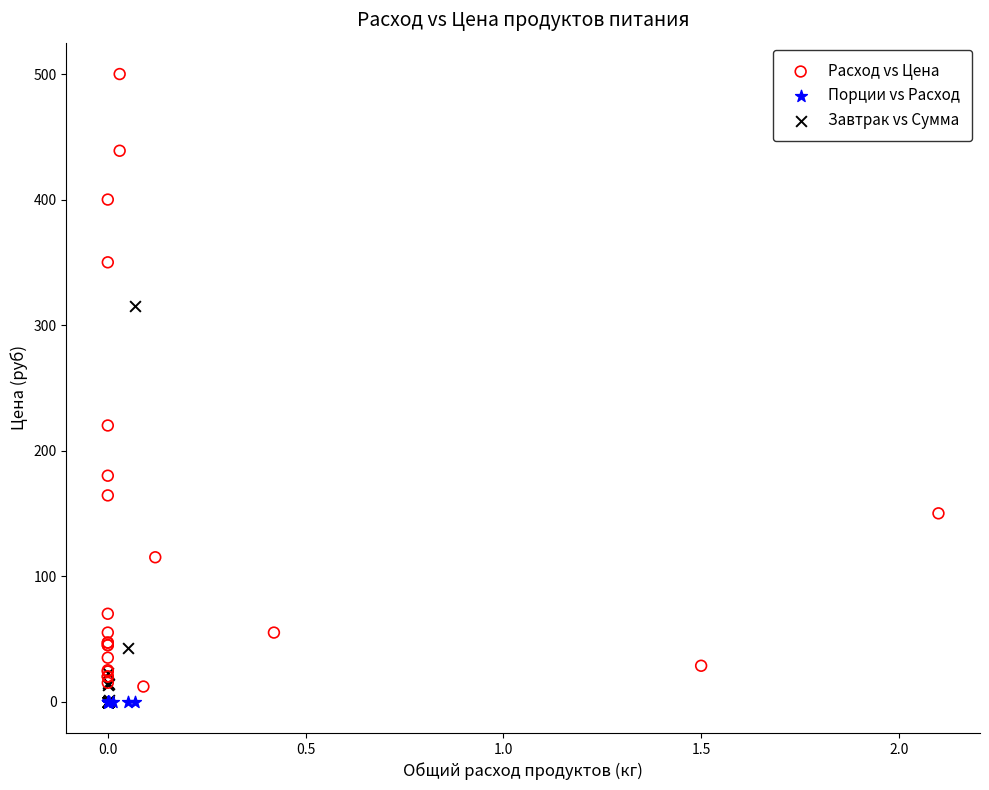

Which series has the widest spread of Y values?

Расход vs Цена